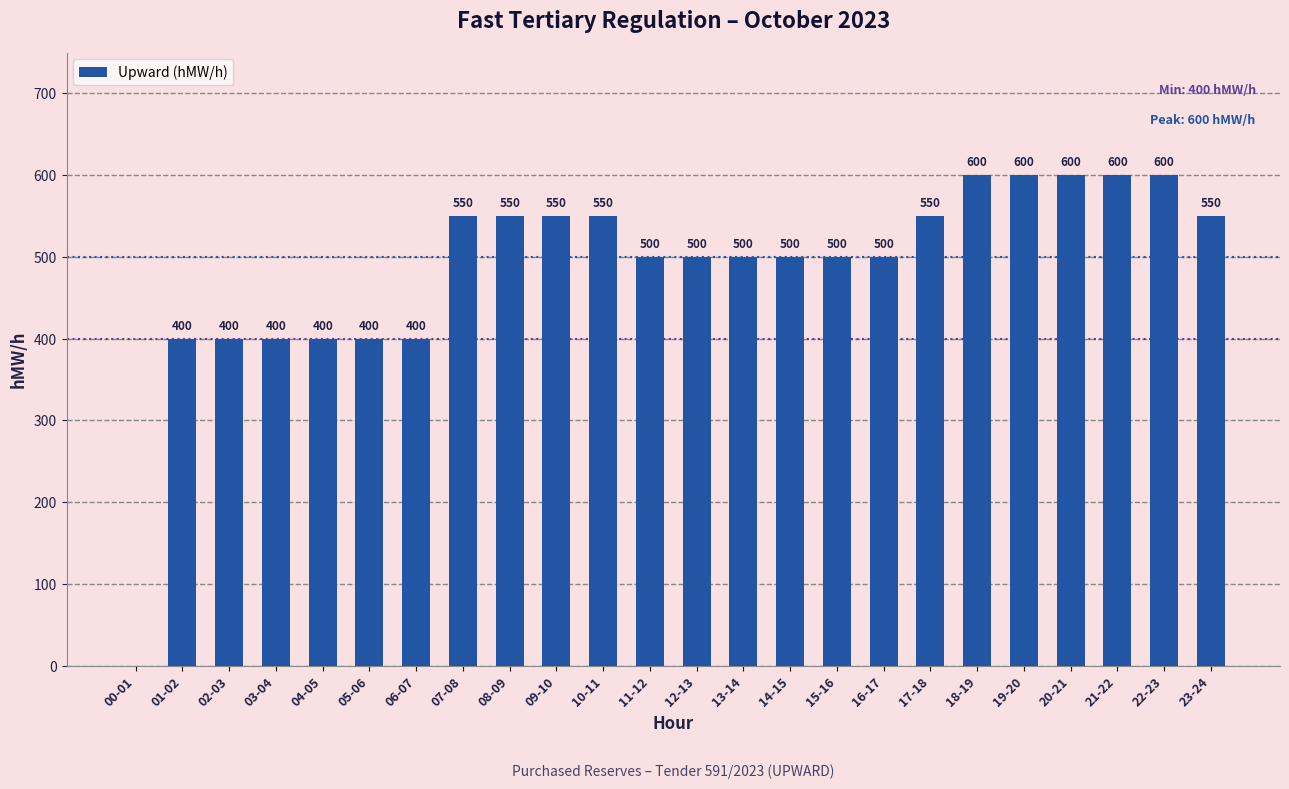

True or false: the data shows 550 at 10-11.

True